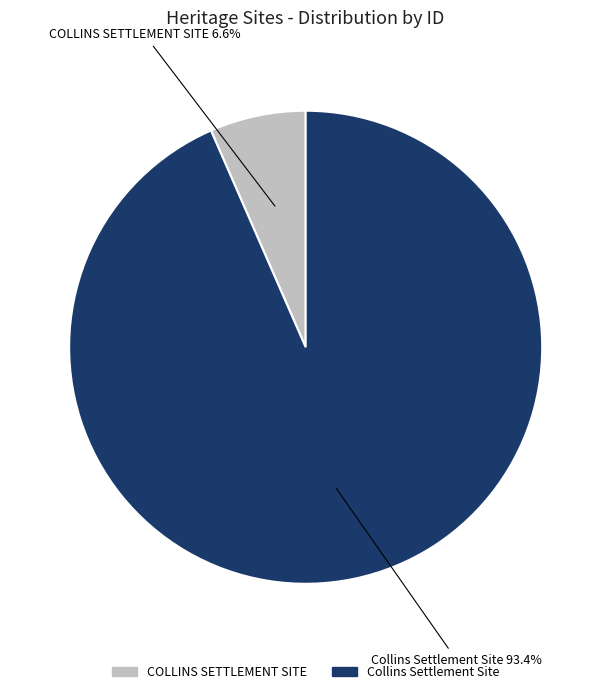

Which slice is the smallest?

COLLINS SETTLEMENT SITE